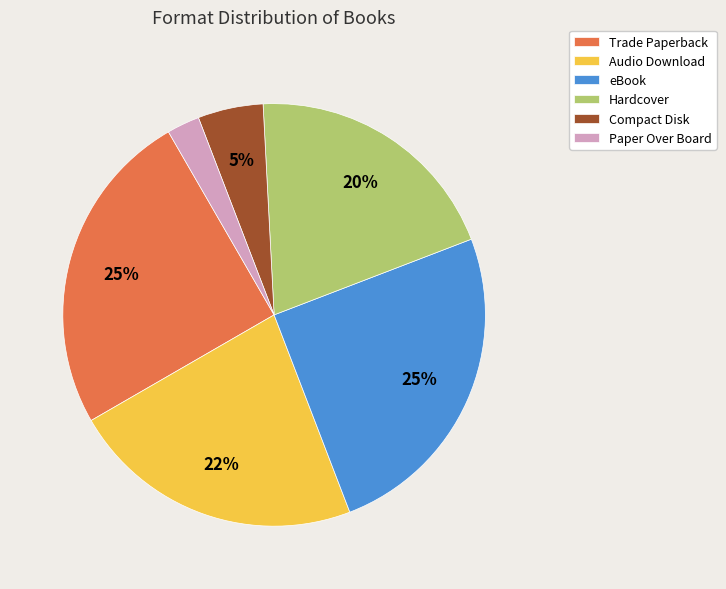

Is there any slice that represents more than half of the pie?

No